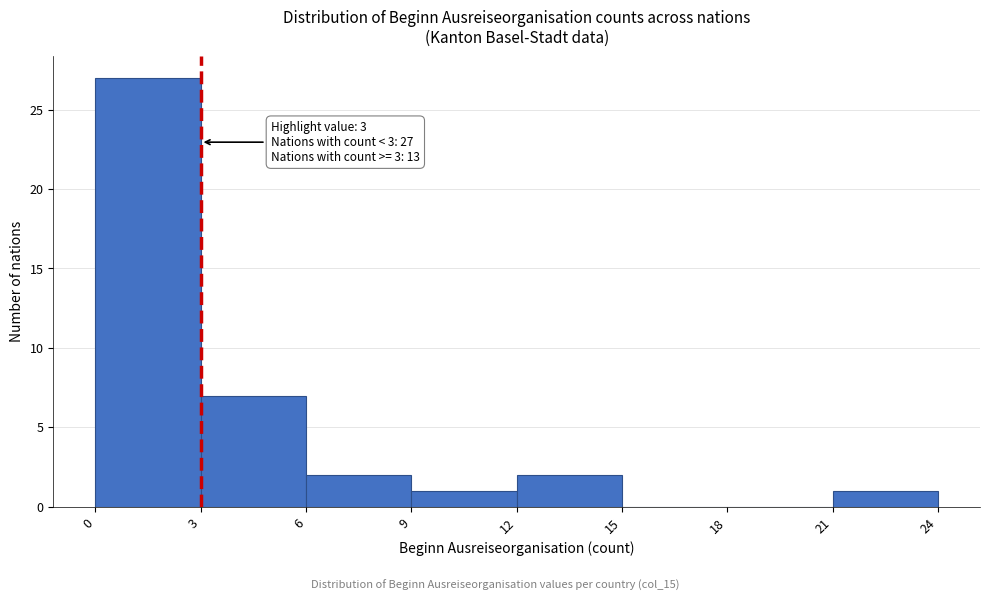

Which range on the x-axis has the tallest bar?

0 to 3